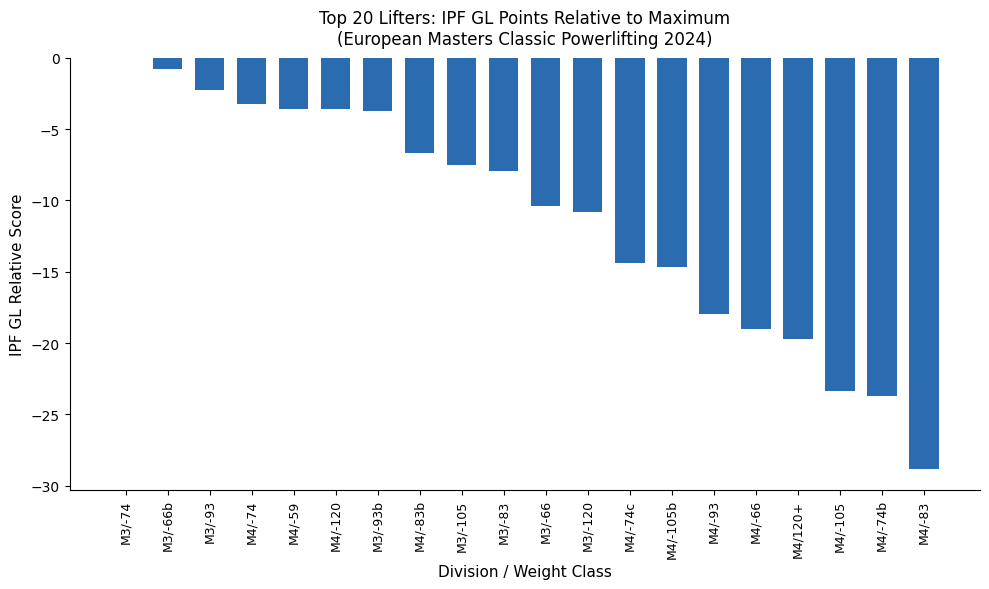

How many distinct data groups are displayed?

1